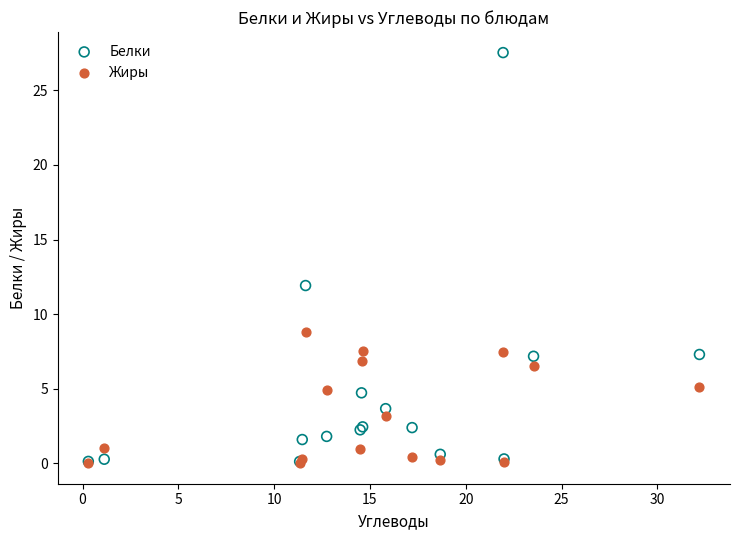

In the Жиры series, what Y value is closest to 4?

3.2